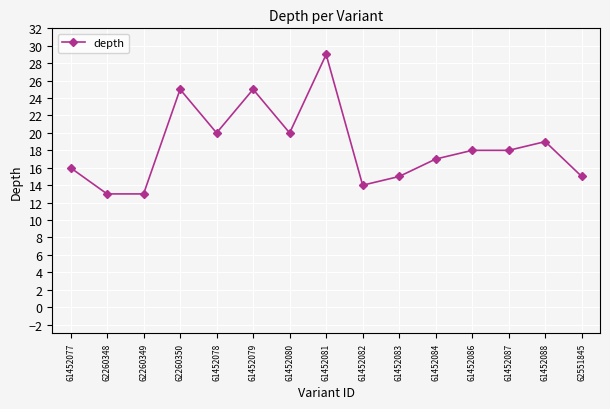

Read the value at 61452084.

17